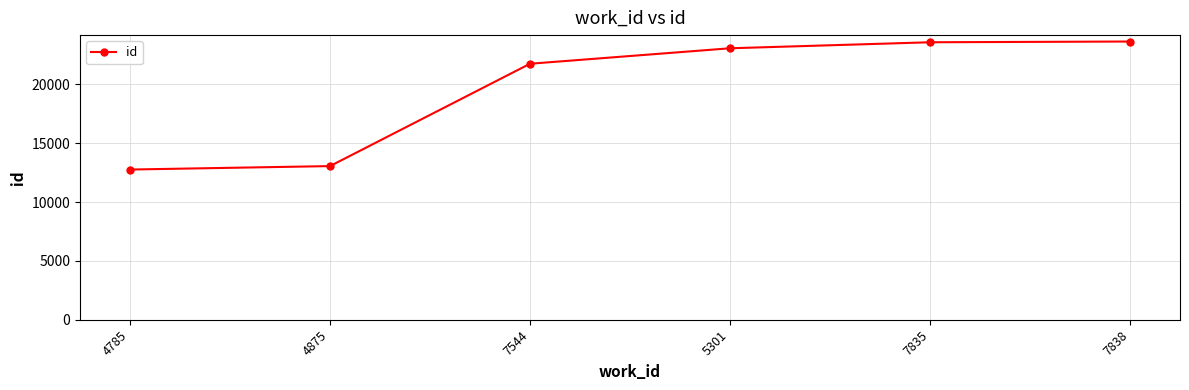

Where is the data nearest to the value 18200?

7544